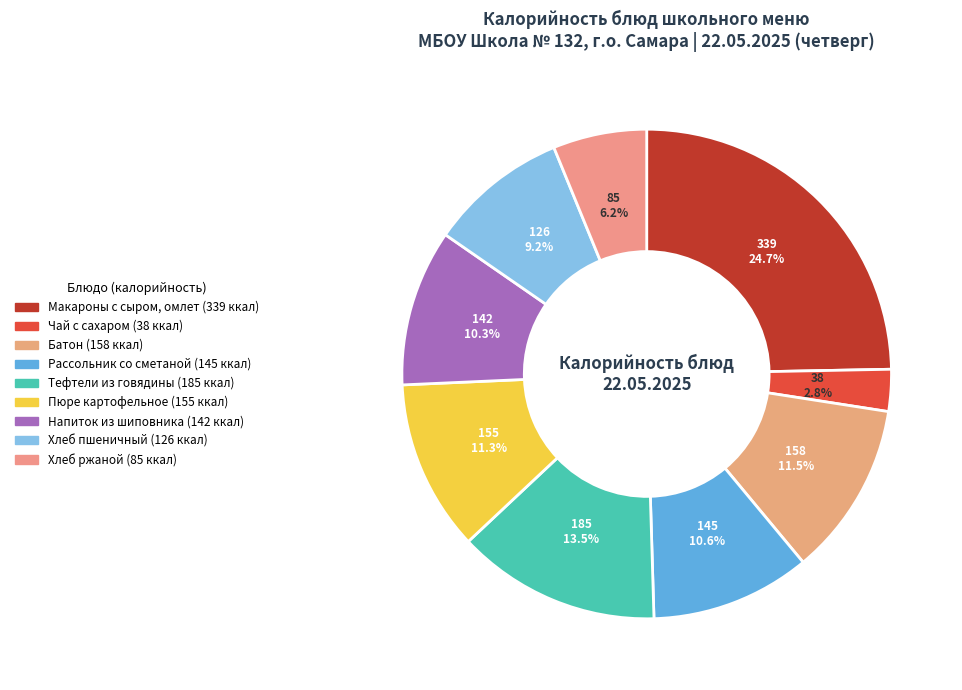

True or false: Пюре картофельное accounts for 19% of the total.

False